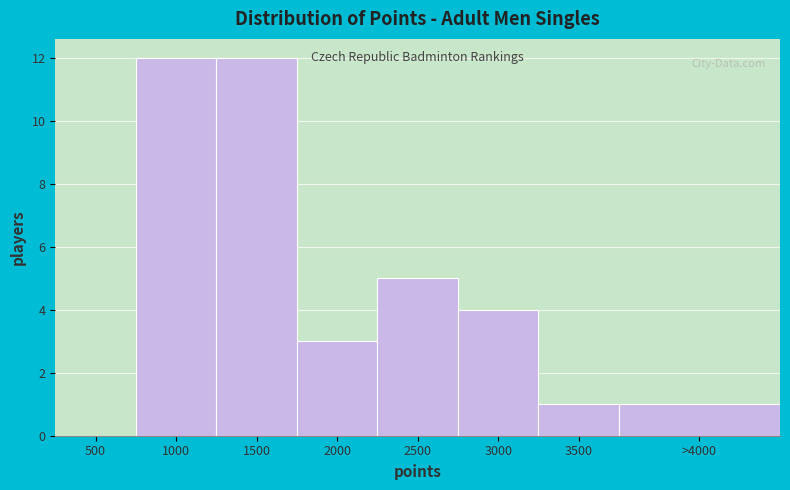

Reading left to right, transcribe all the data shown in this chart.

500=0	1000=12	1500=12	2000=3	2500=5	3000=4	3500=1	>4000=1